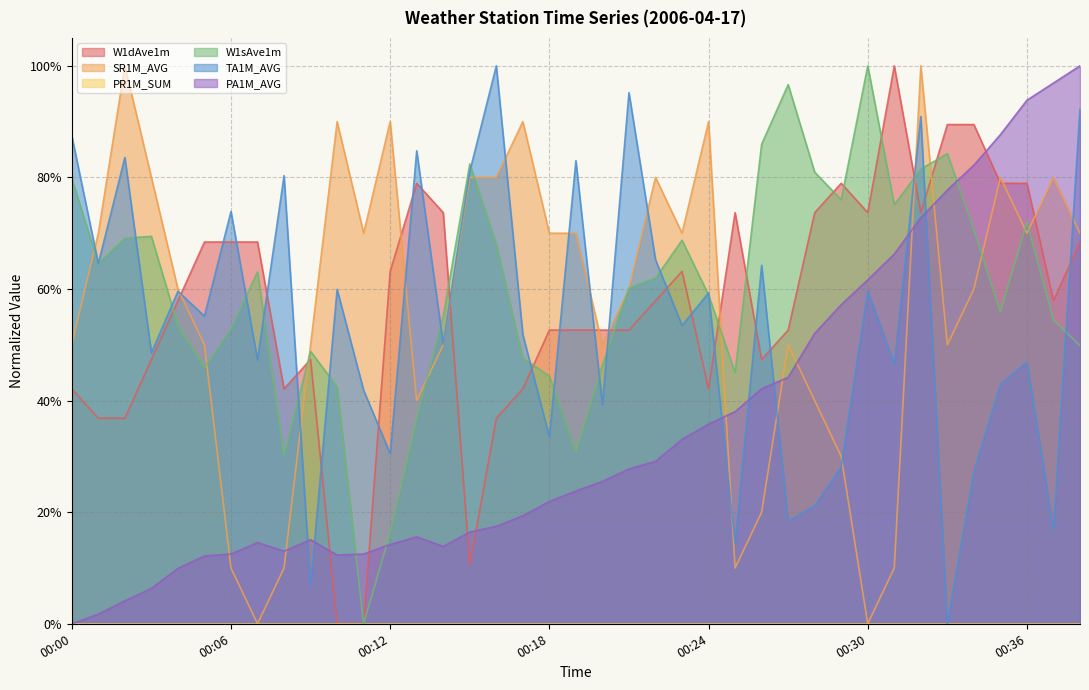

Which has a higher value, 00:08 or 00:09?

00:09